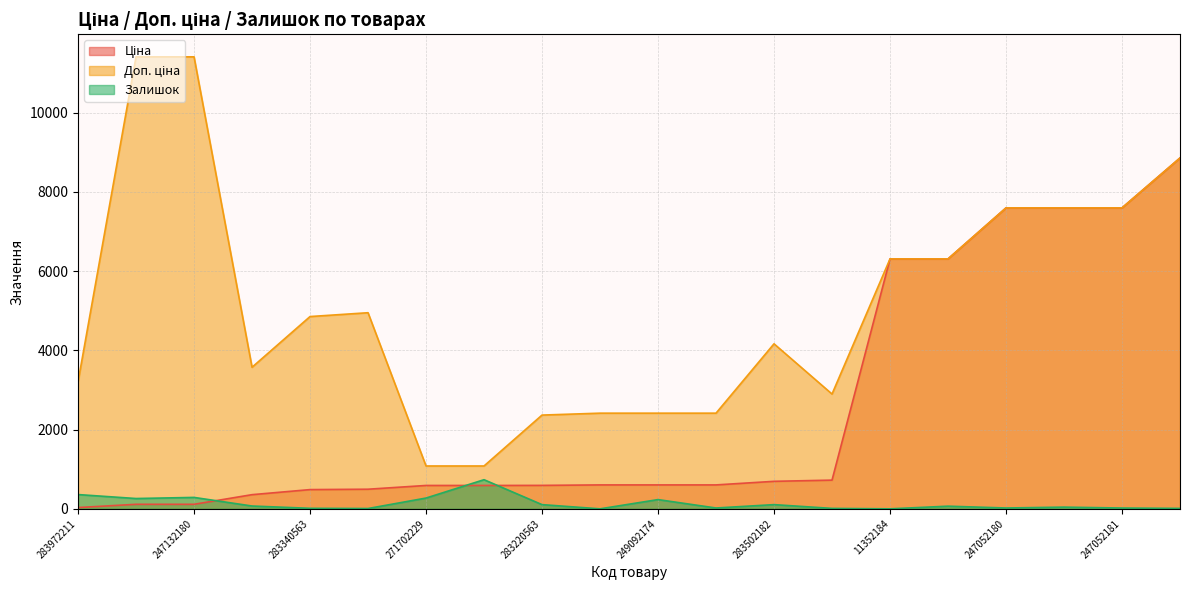

What is the spread (max minus min) of values at 271702229?

809.7